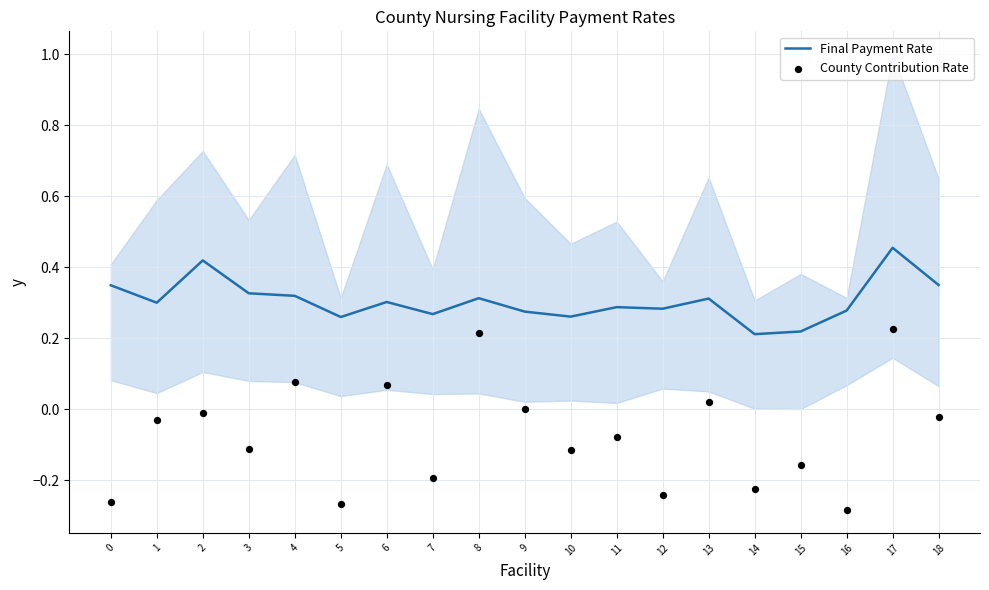

What is the total value across all series at 9?

0.3